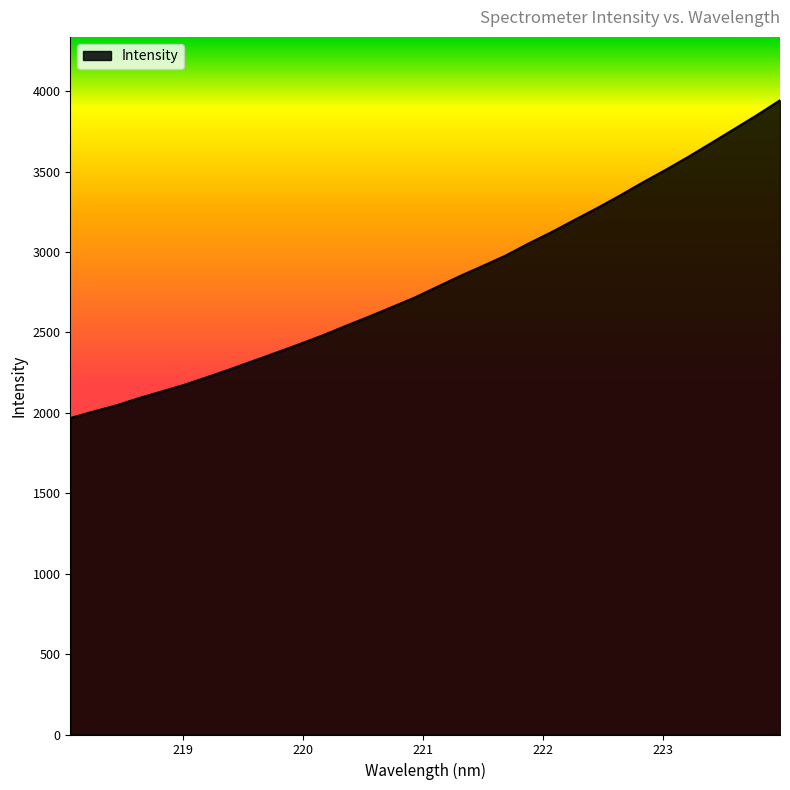

What is the minimum value shown in the chart?

1967.2